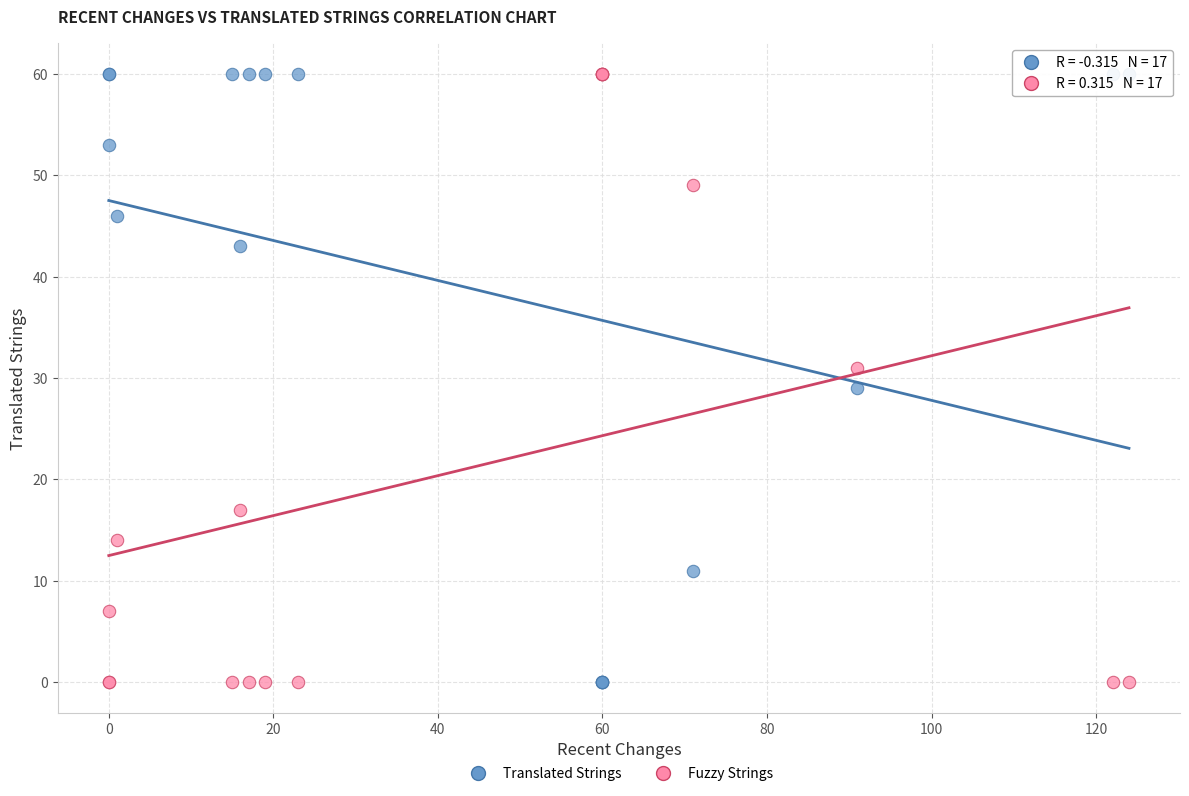

What is the X range (max minus min) for the scatter plot?

124